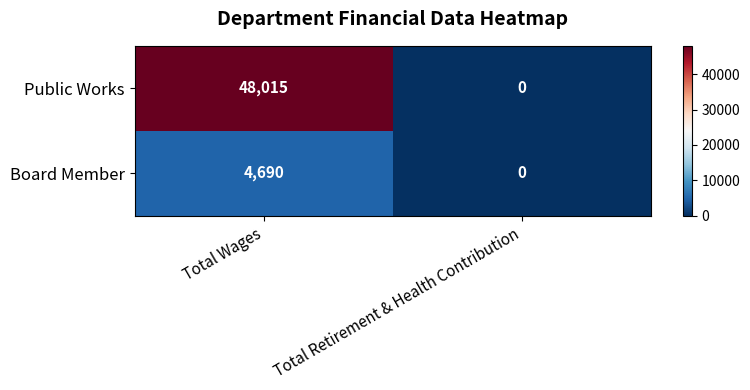

Reading right to left, list all the values displayed in this chart.

Public Works: 0	48015
Board Member: 0	4690